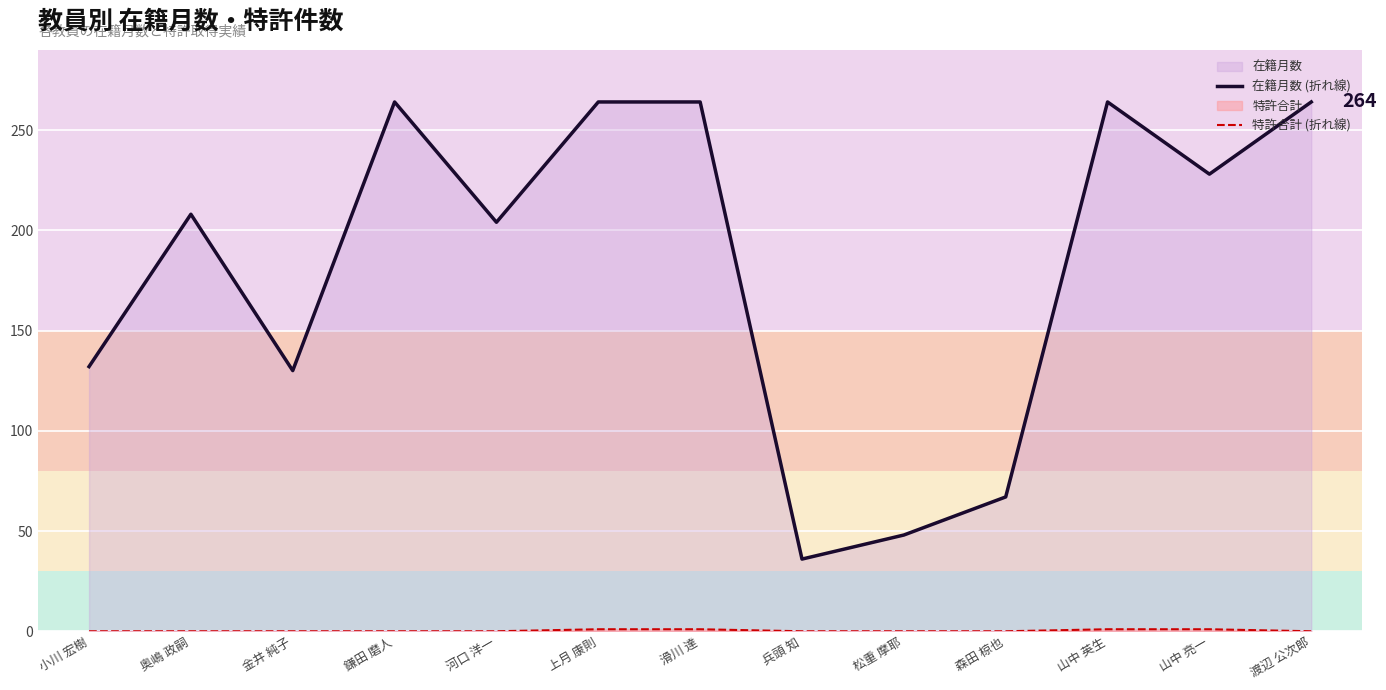

What is the value of the 在籍月数 (折れ線) point at the 5th from the left?

204